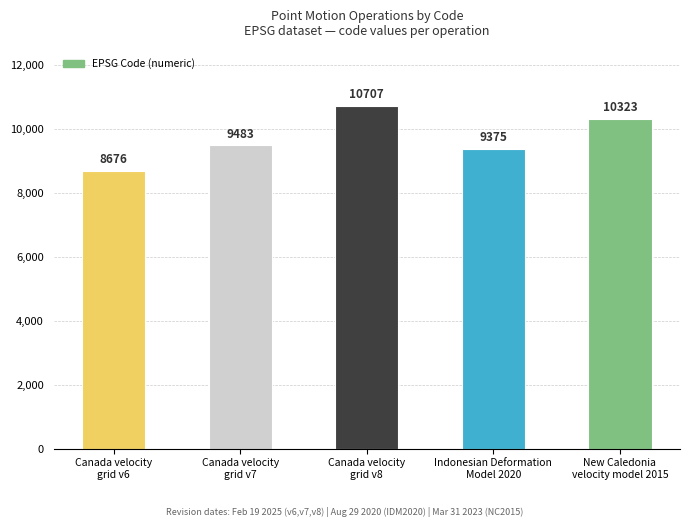

At which category does the chart reach its minimum across all series?

Canada velocity
grid v6